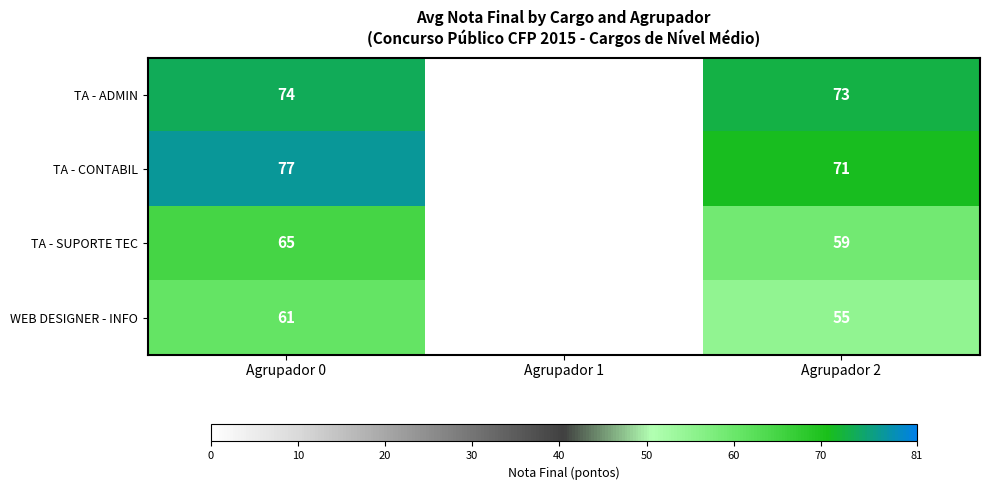

How many categories are shown in the chart?

3